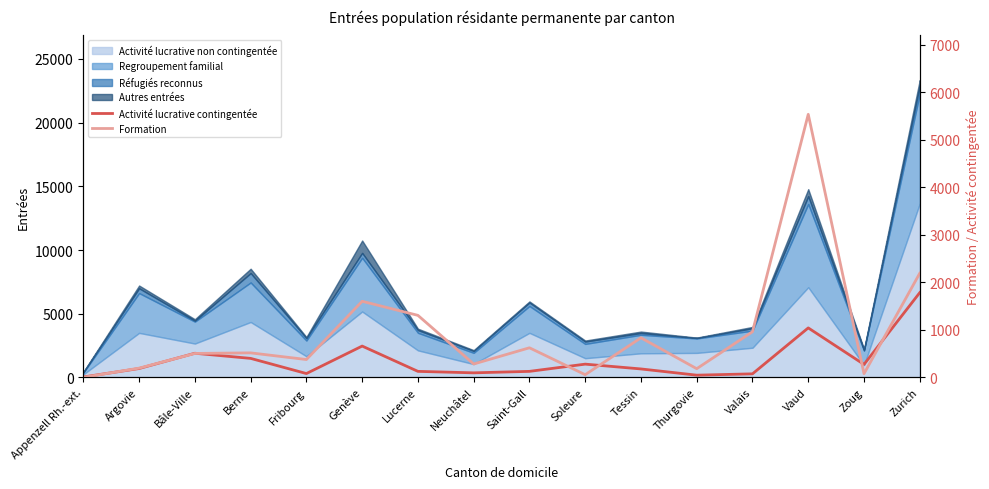

What is the label of the 2nd point from the left?

Argovie